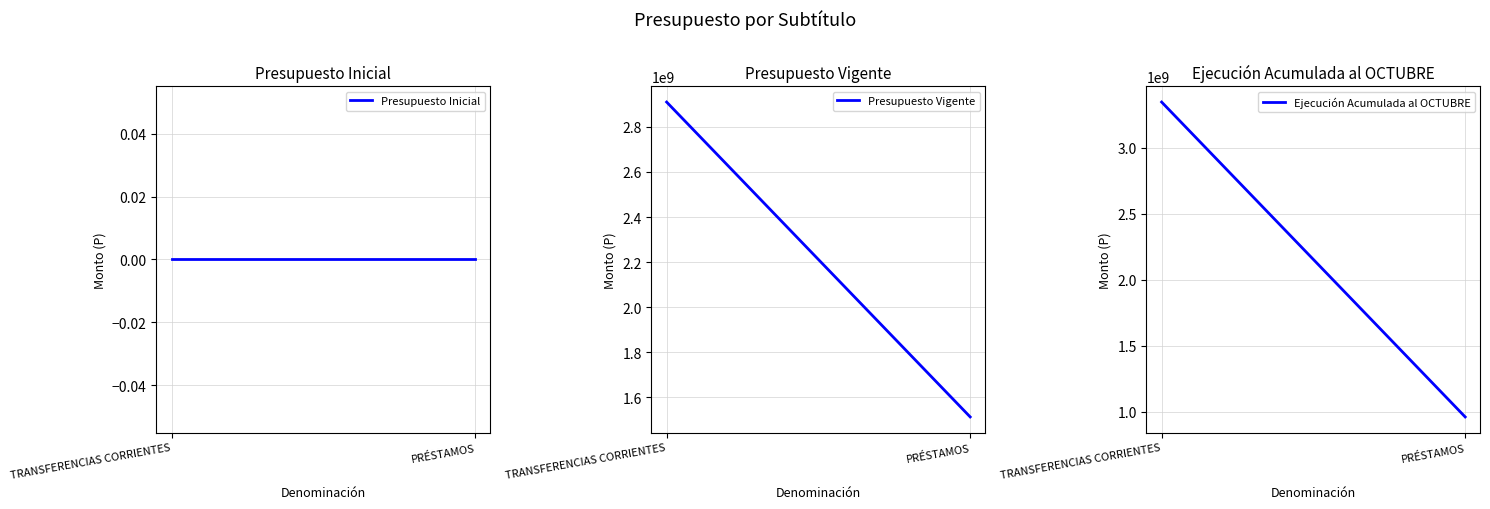

How many lines are shown in the chart?

3